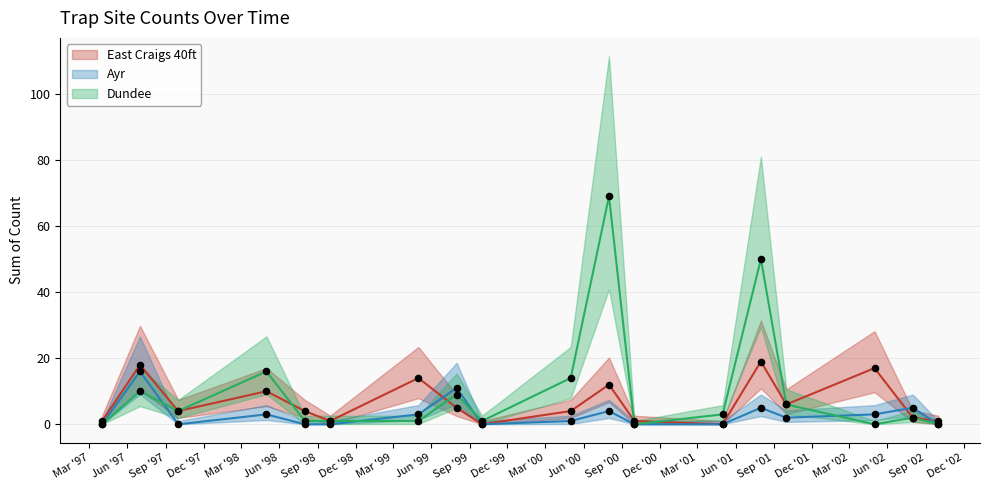

What is the total value across all series at 1997-10?

8